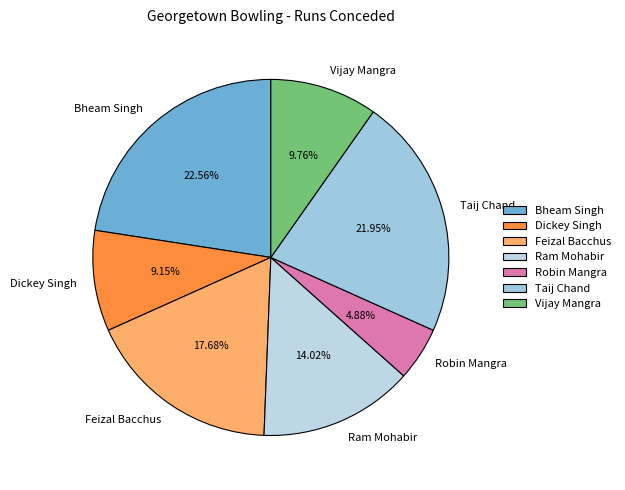

Does Bheam Singh account for over 50% of the chart?

No